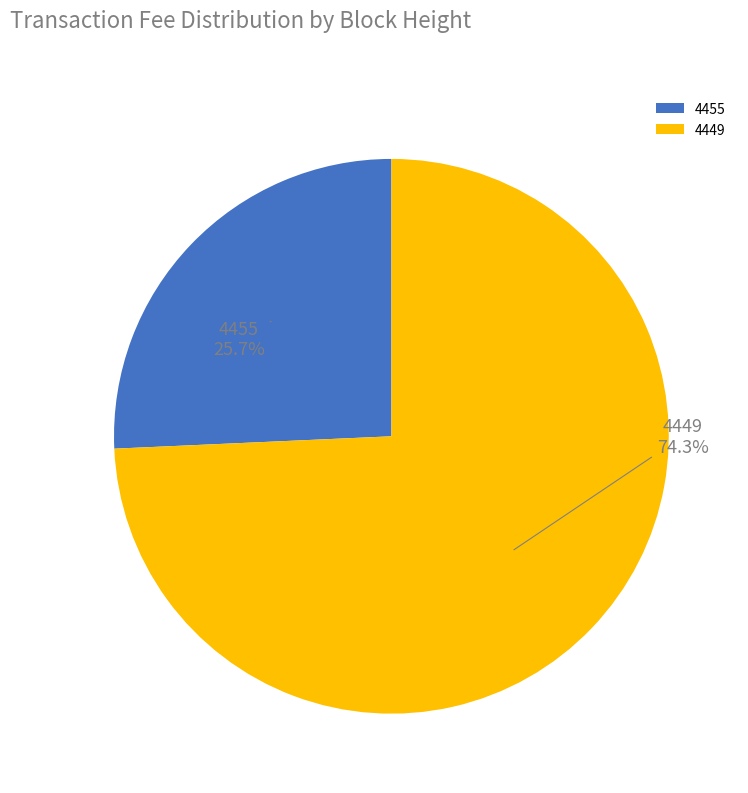

Is there a majority slice in this chart?

Yes